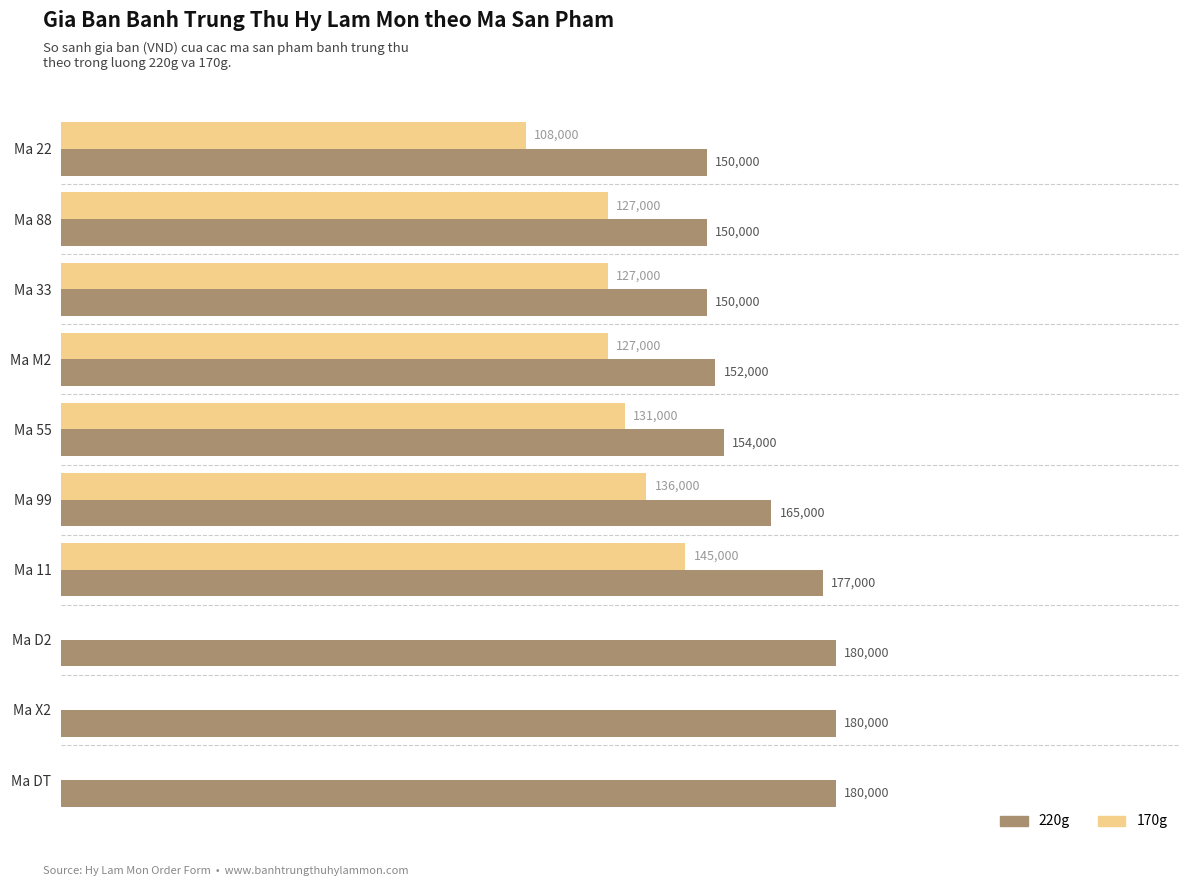

At which category is the sum across all series the highest?

Ma 11